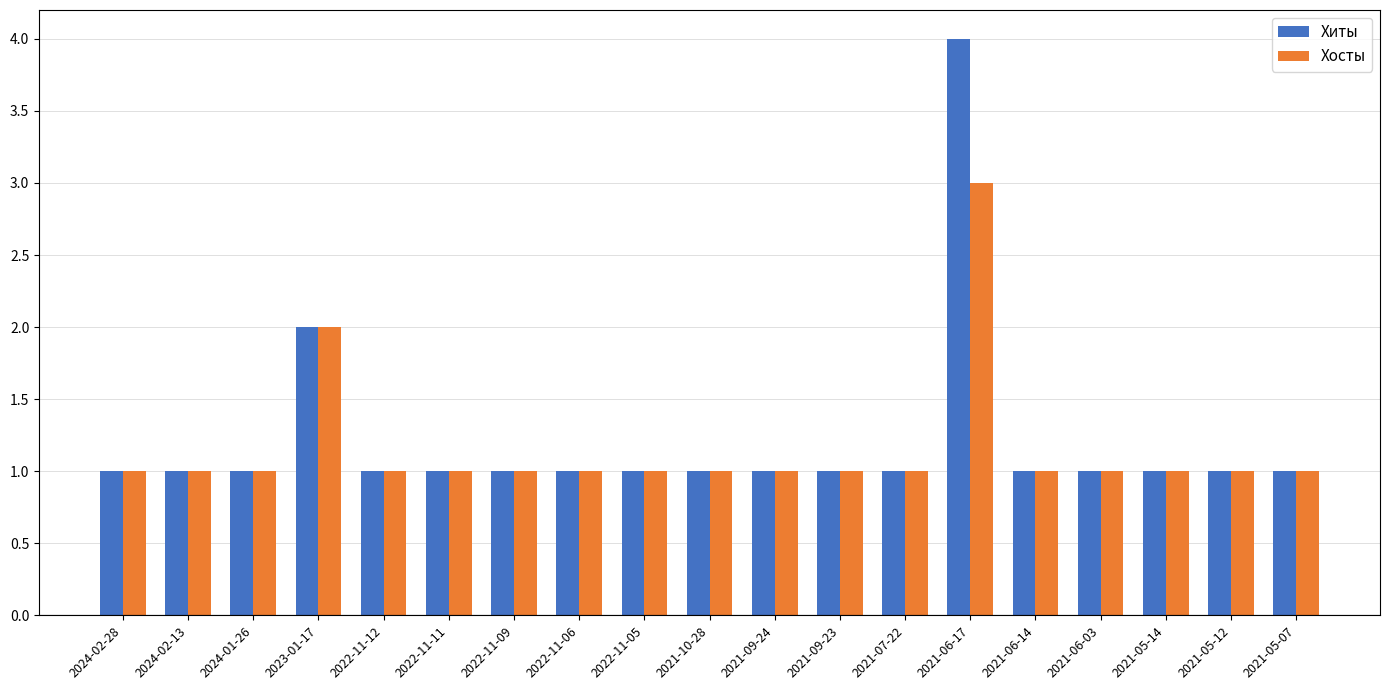

What is the label of the 19th bar from the left?

2021-05-07